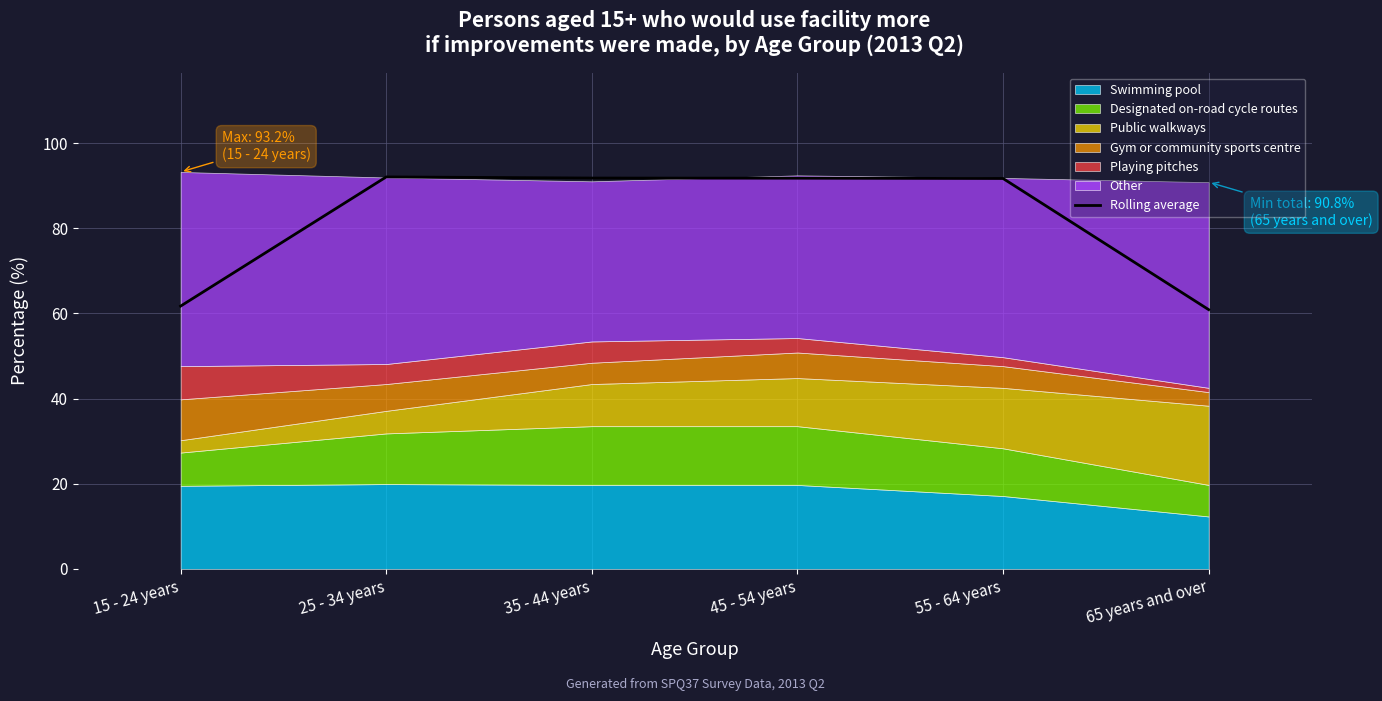

At which label is the value closest to 76?

15 - 24 years